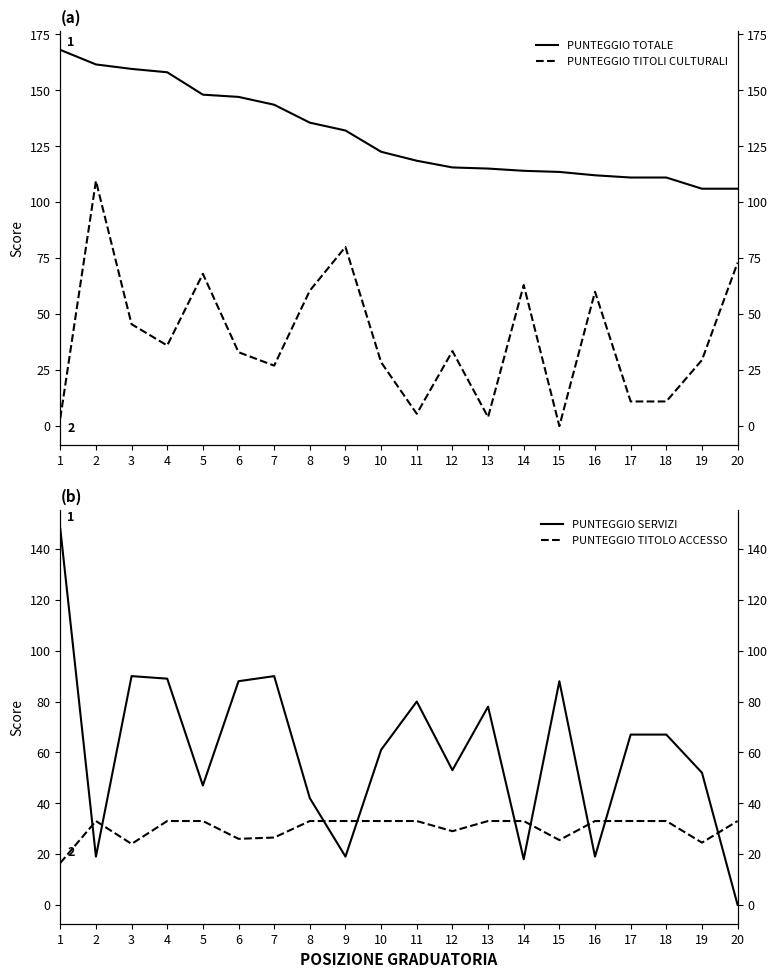

At which label does PUNTEGGIO TITOLI CULTURALI first exceed 33?

2